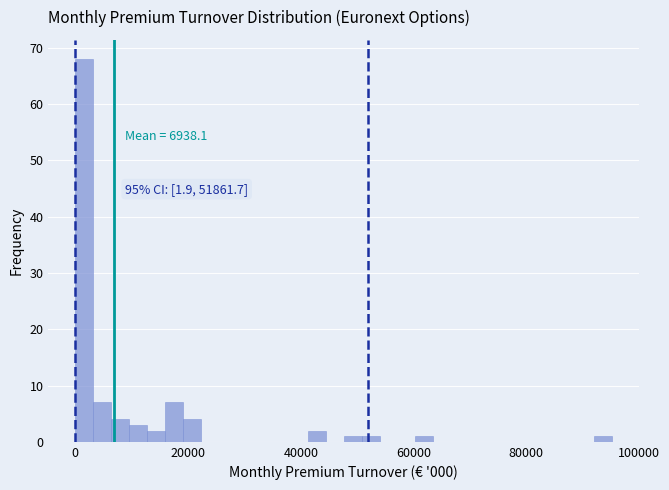

Read against the x-axis, roughly where is the centre of the tallest bar?

2000